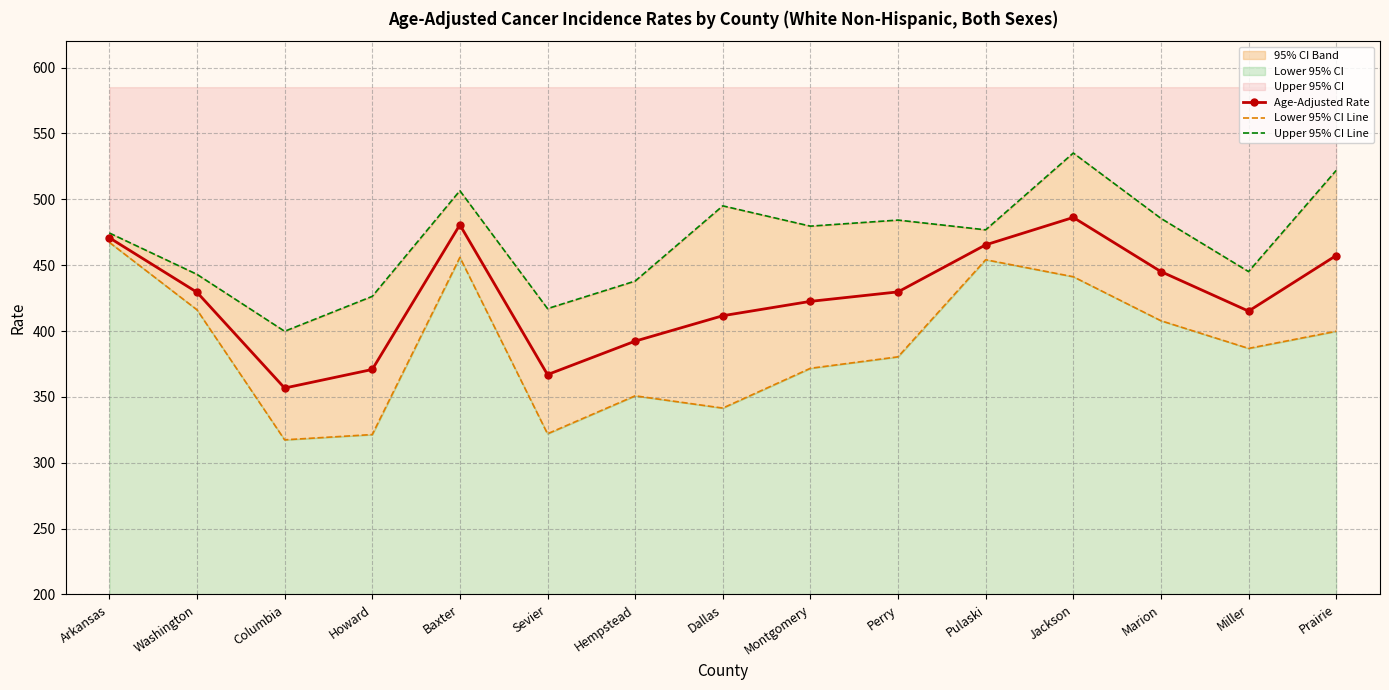

What is the total value across all series at Howard?

1118.5